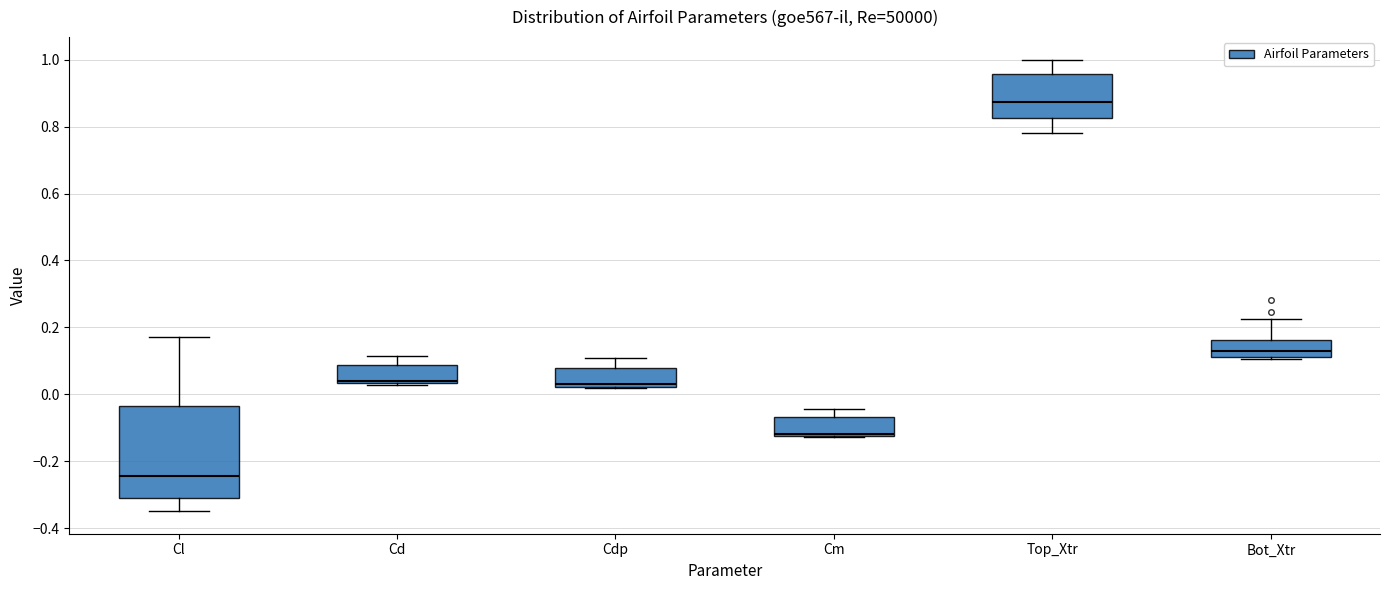

Reading left to right, transcribe this box plot: for each box, give where its median line is, the range the box spans, and where its two whiskers end, as read against the y-axis. The values are not printed on the chart, so give them approximately, as read against the axis.

Cl: median -0.24, box -0.30 to -0.04, whiskers -0.34 to 0.18
Cd: median 0.04 (just above the box's lower edge), box 0.04 to 0.08, whiskers 0.02 to 0.12
Cdp: median 0.04, box 0.02 to 0.08, whiskers 0.02 to 0.10
Cm: median -0.12 (just above the box's lower edge), box -0.12 to -0.06, whiskers -0.12 to -0.04
Top_Xtr: median 0.88, box 0.82 to 0.96, whiskers 0.78 to 1.00
Bot_Xtr: median 0.12 (just above the box's lower edge), box 0.12 to 0.16, whiskers 0.10 to 0.22